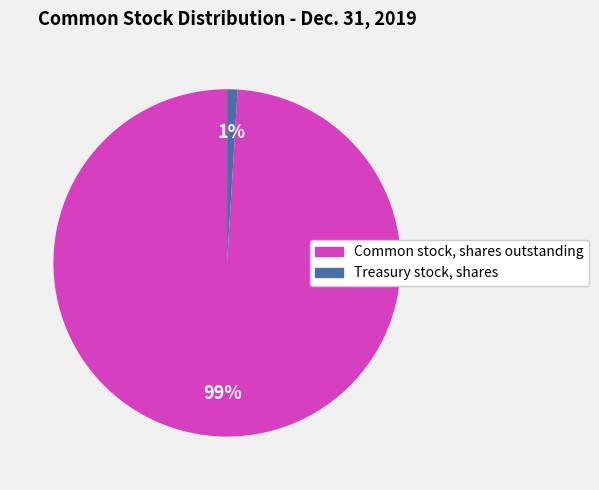

Is there any slice that represents more than half of the pie?

Yes